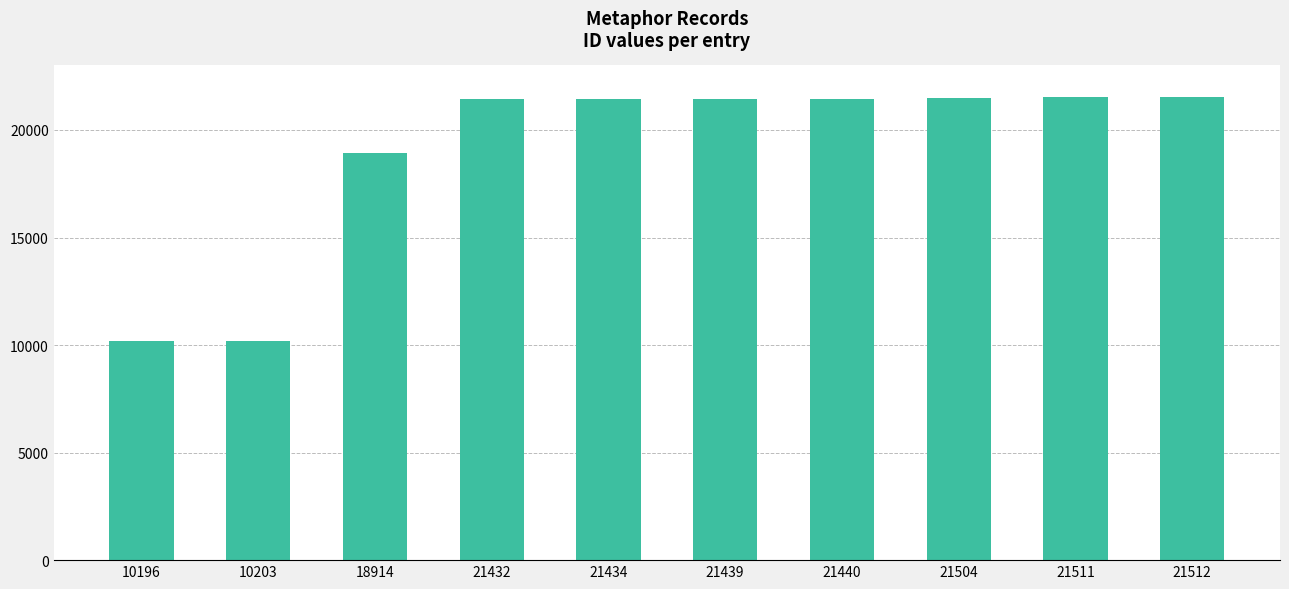

What is the sum of all values?

189585